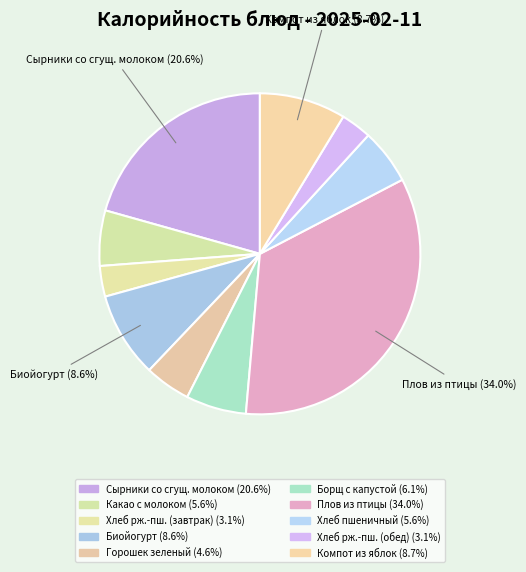

Is there a majority slice in this chart?

No